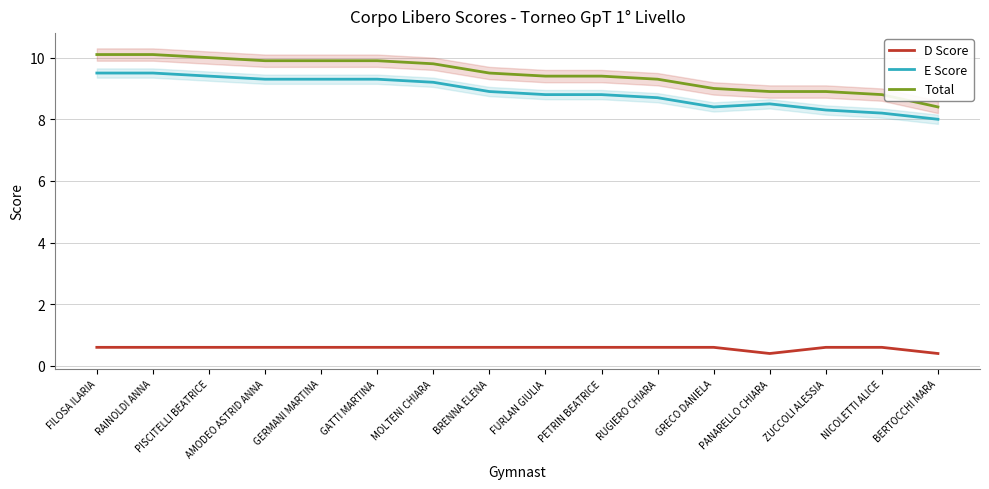

What is the highest value of the D Score series?

0.6